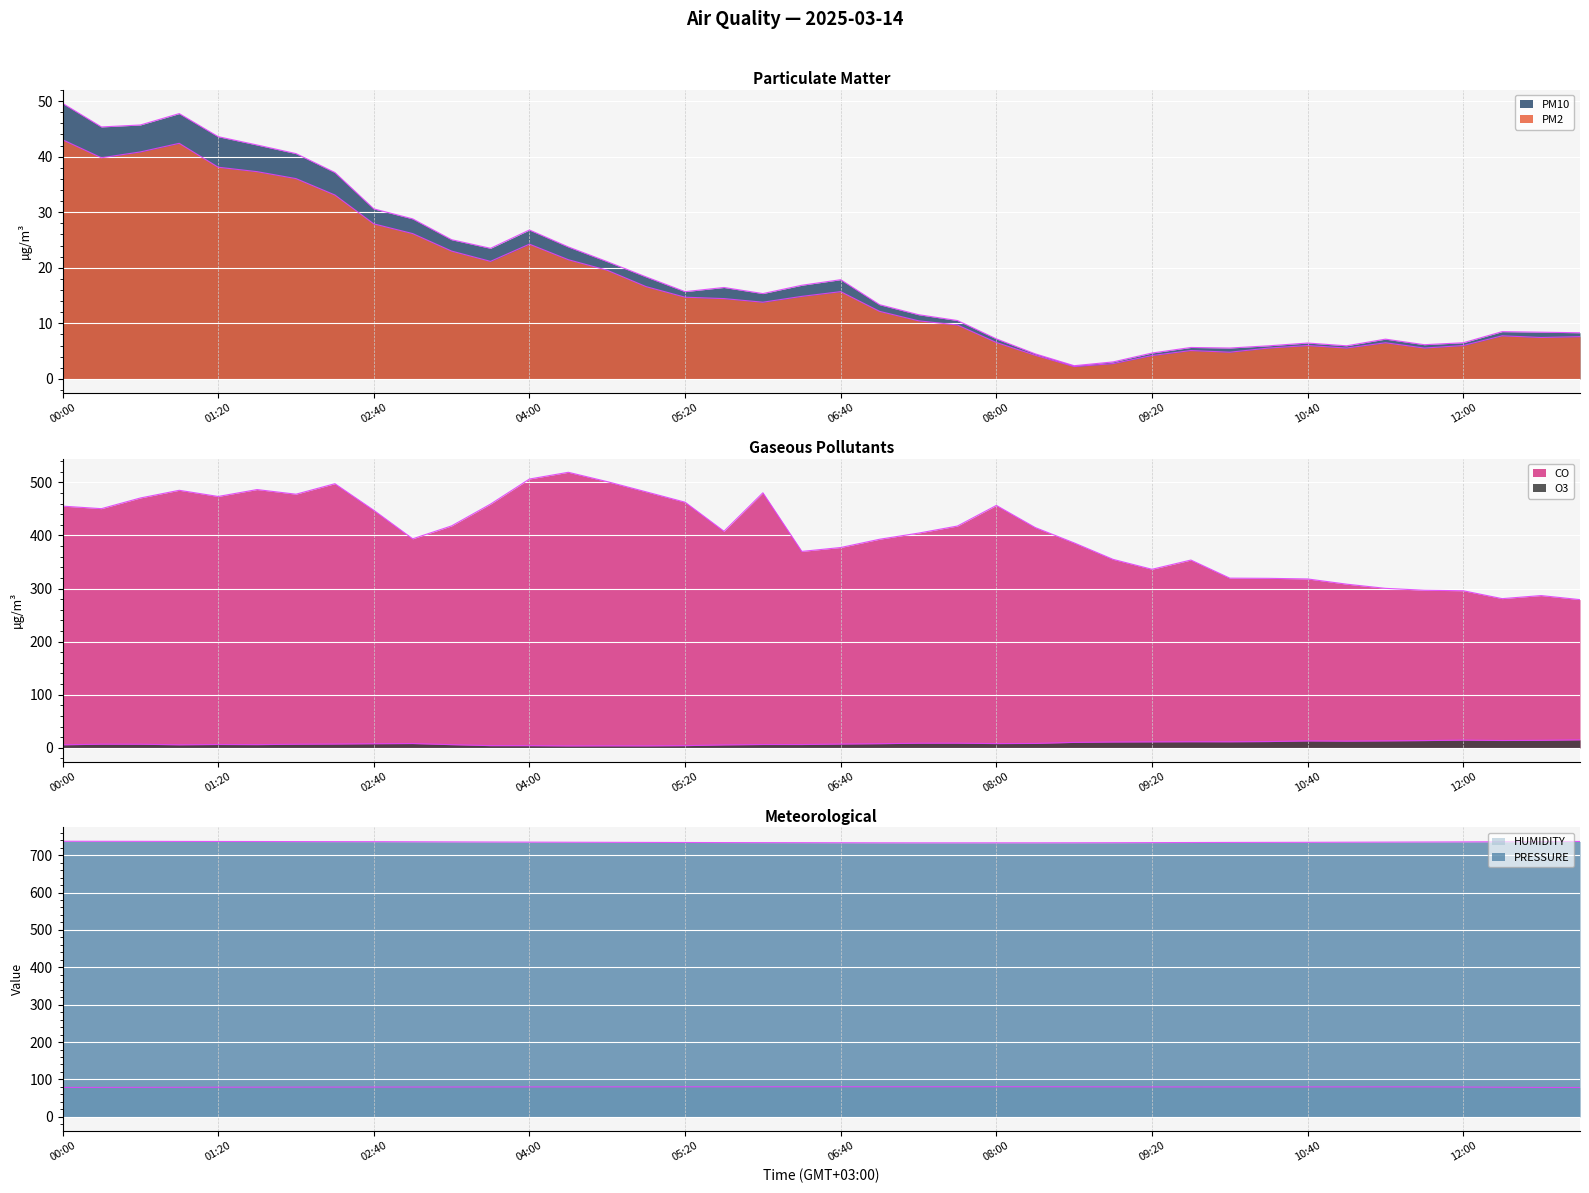

Between 12:20 and 12:40, which series saw the biggest shift?

CO